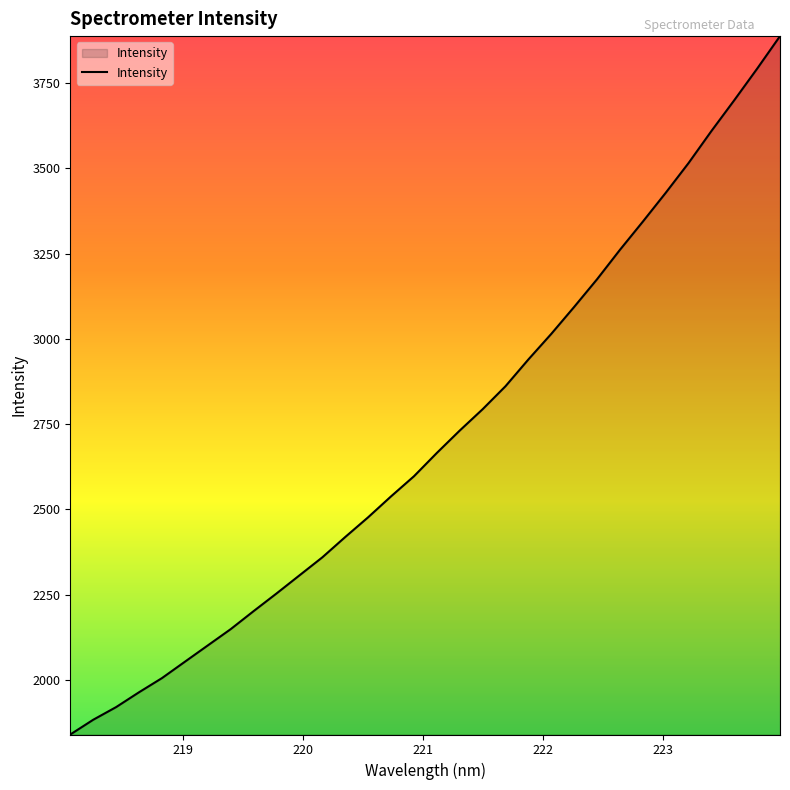

What is the maximum value shown in the chart?

3887.8